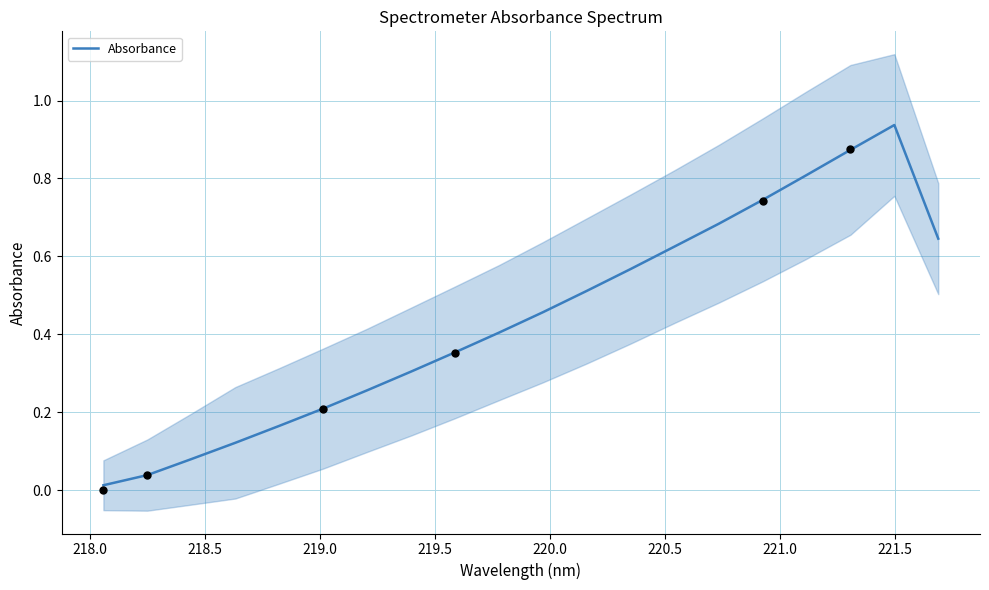

Which has a higher value, 221.5 or 221.0?

221.5